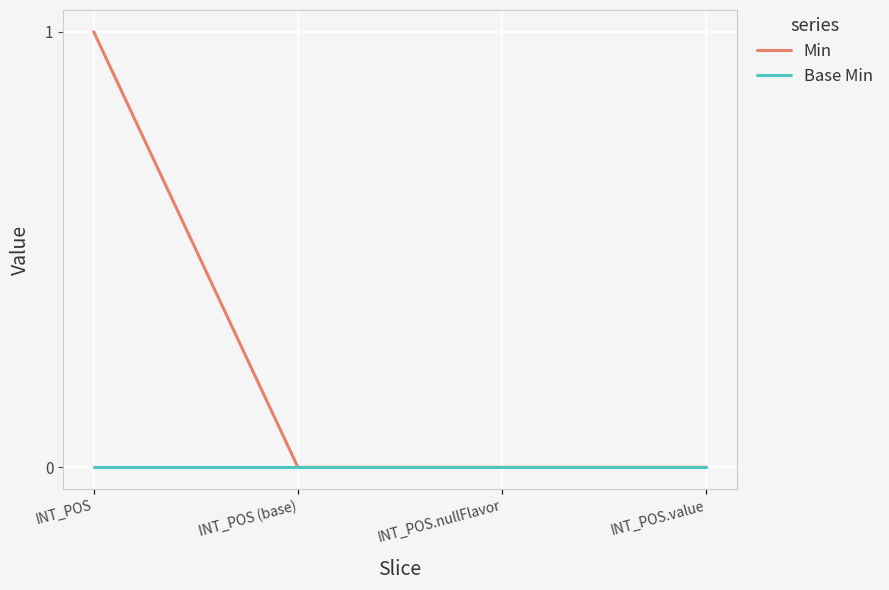

Does the chart have visible grid lines?

Yes